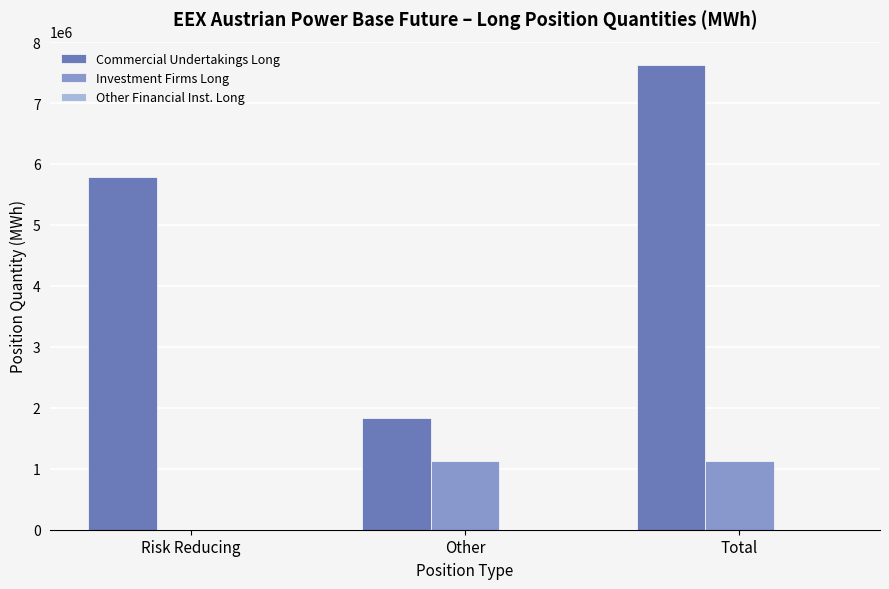

Which series has the largest total across all categories?

Commercial Undertakings Long